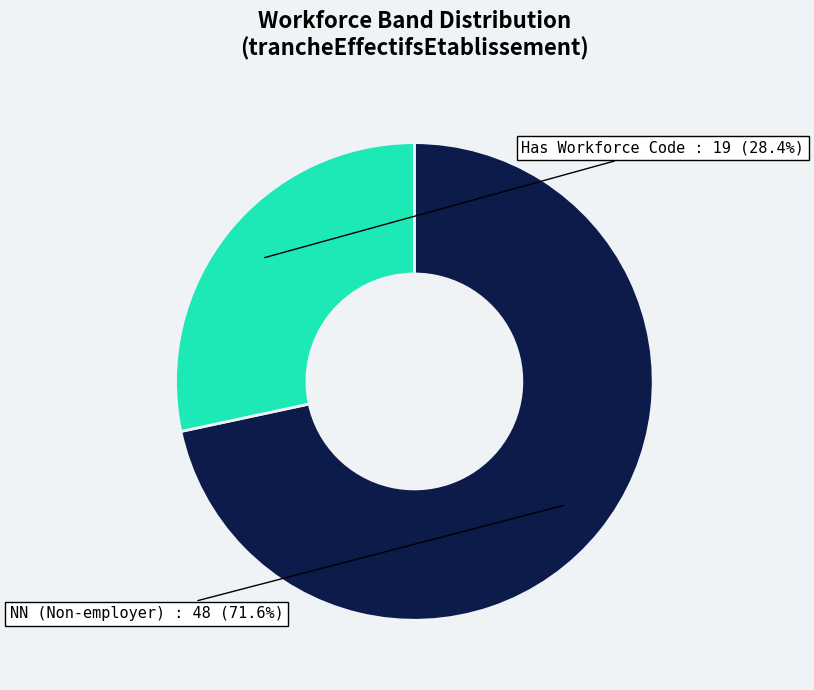

What is the ratio of the value at NN (Non-employer) to the value at Has Workforce Code?

2.5